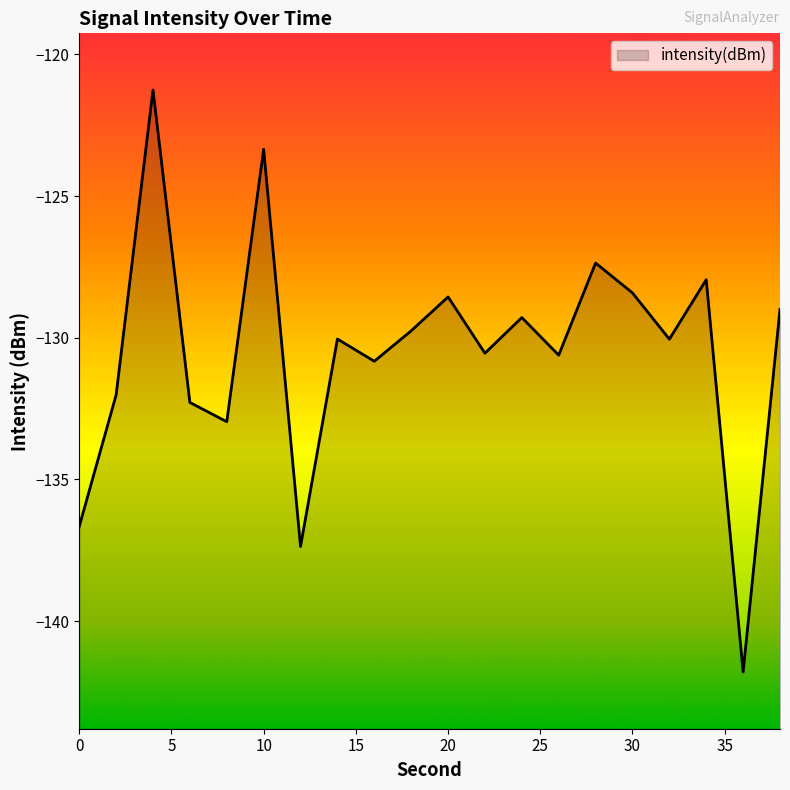

What is the value of the 1st point from the left?

-136.7